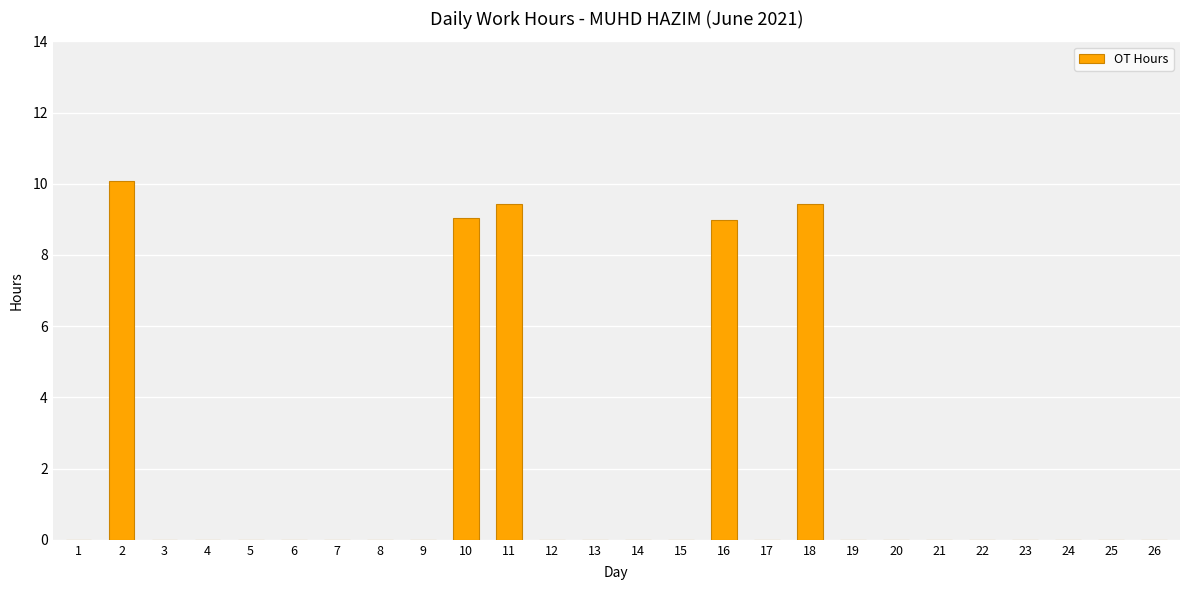

Which has a higher value, 11 or 8?

11